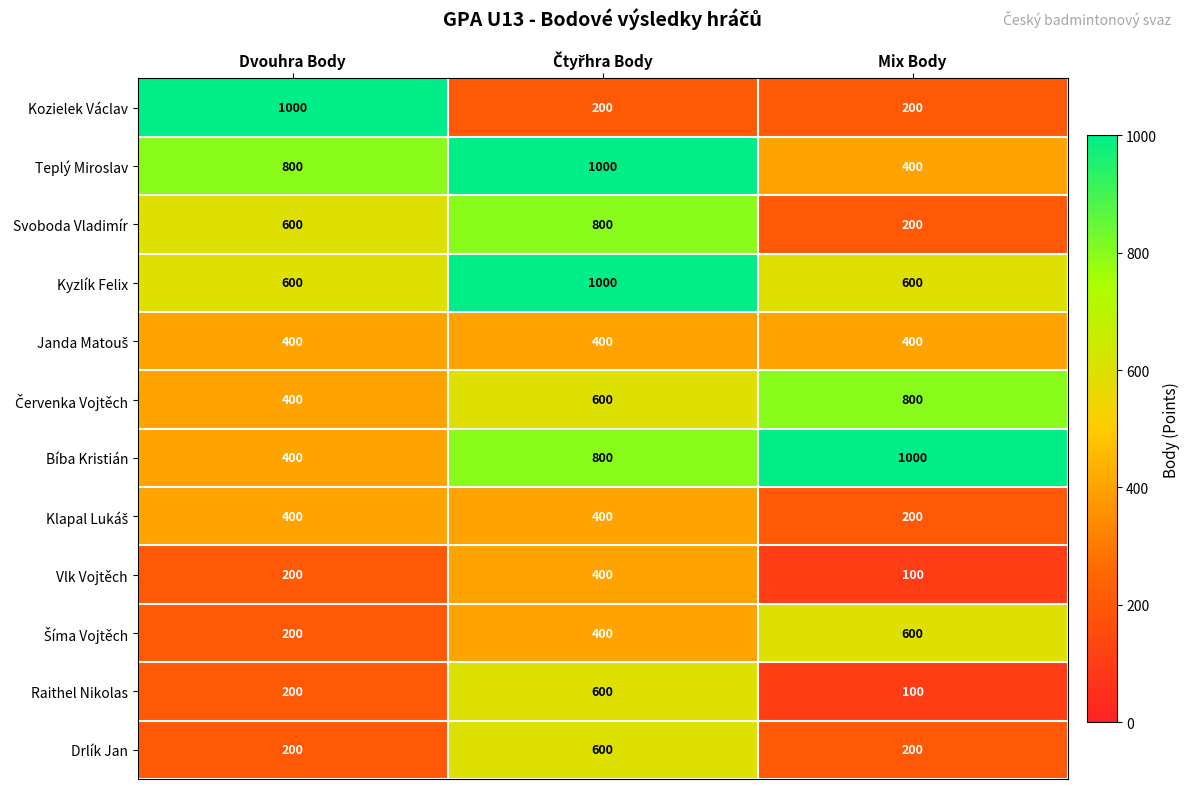

What is the difference between the maximum and minimum values in the Raithel Nikolas series?

500